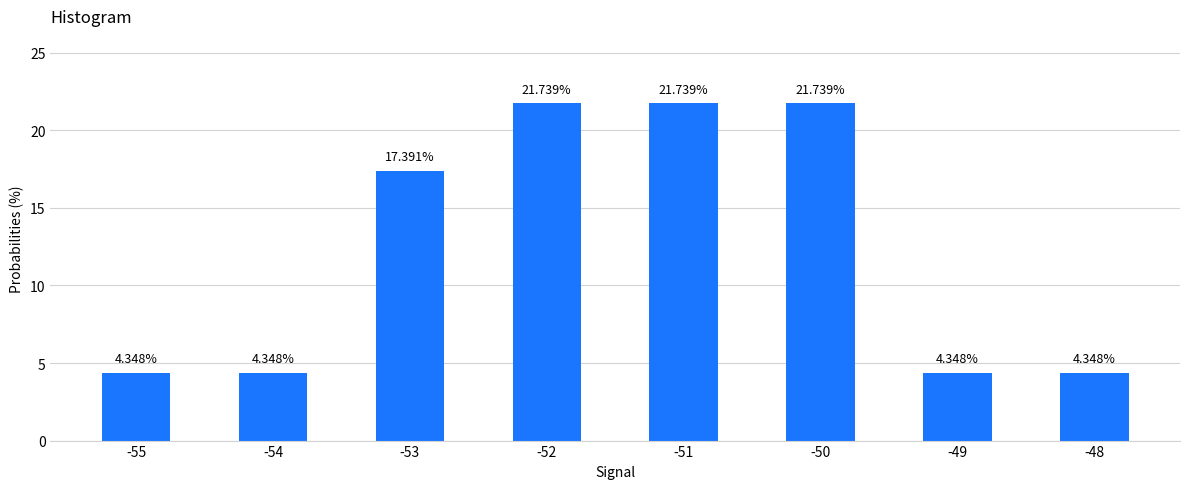

What is the average value?

12.5